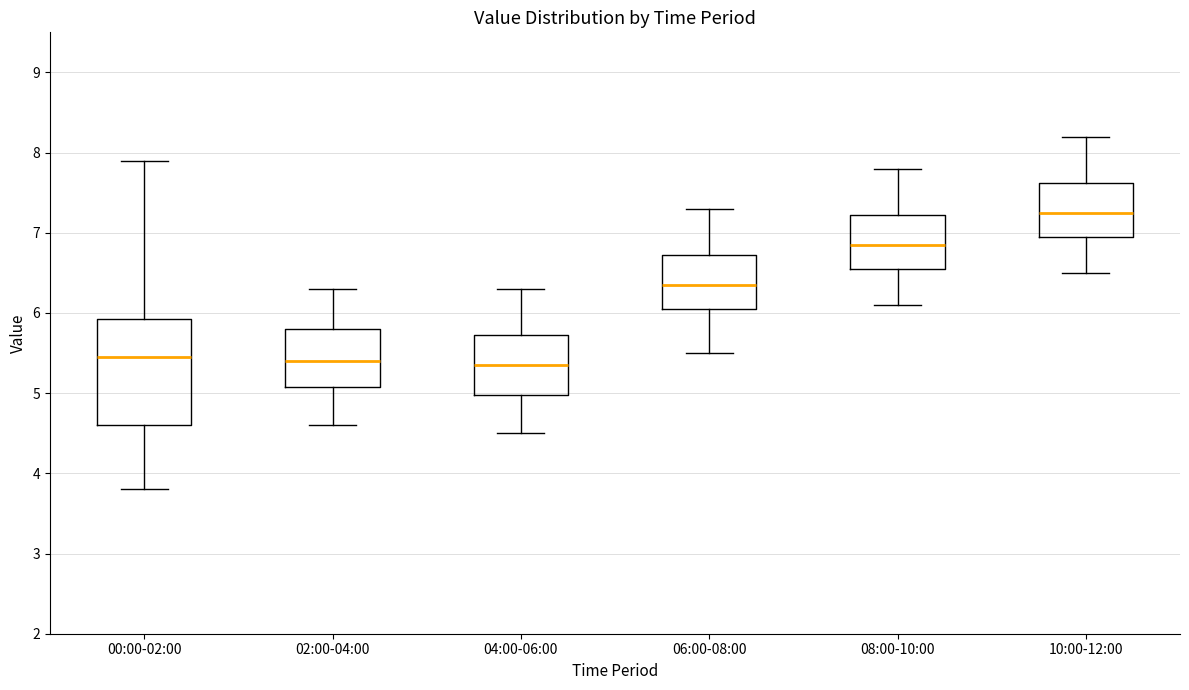

Reading left to right, transcribe this box plot: for each box, give where its median line is, the range the box spans, and where its two whiskers end, as read against the y-axis. The values are not printed on the chart, so give them approximately, as read against the axis.

00:00-02:00: median 5.5, box 4.6 to 5.9, whiskers 3.8 to 7.9
02:00-04:00: median 5.4, box 5.1 to 5.8, whiskers 4.6 to 6.3
04:00-06:00: median 5.4, box 5.0 to 5.7, whiskers 4.5 to 6.3
06:00-08:00: median 6.4, box 6.1 to 6.7, whiskers 5.5 to 7.3
08:00-10:00: median 6.9, box 6.6 to 7.2, whiskers 6.1 to 7.8
10:00-12:00: median 7.3, box 7.0 to 7.6, whiskers 6.5 to 8.2